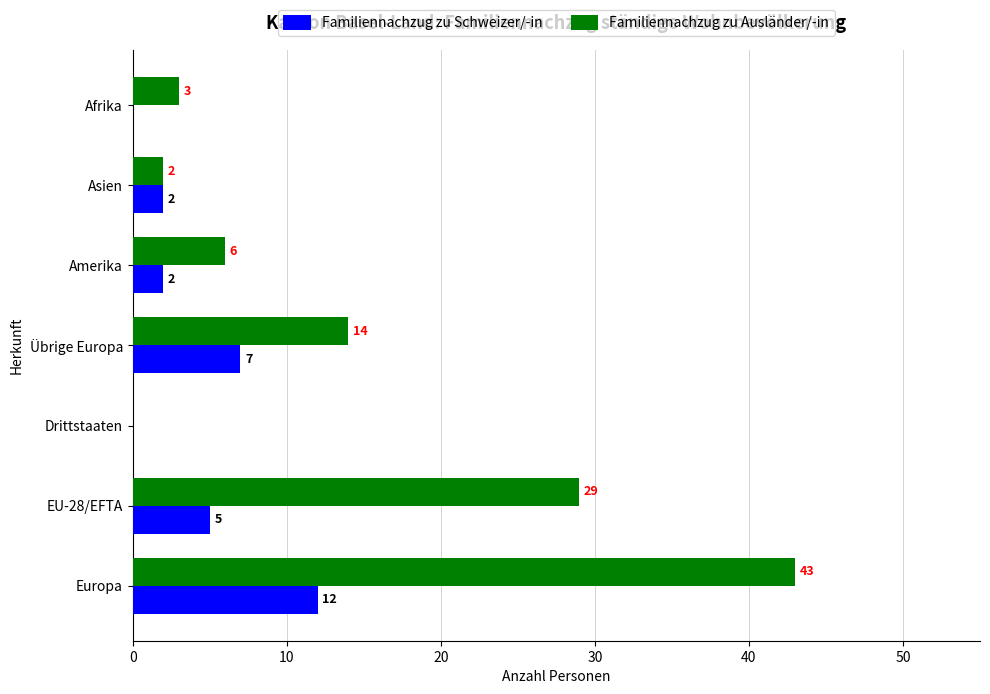

At which label does Familiennachzug zu Schweizer/-in reach its peak?

Europa